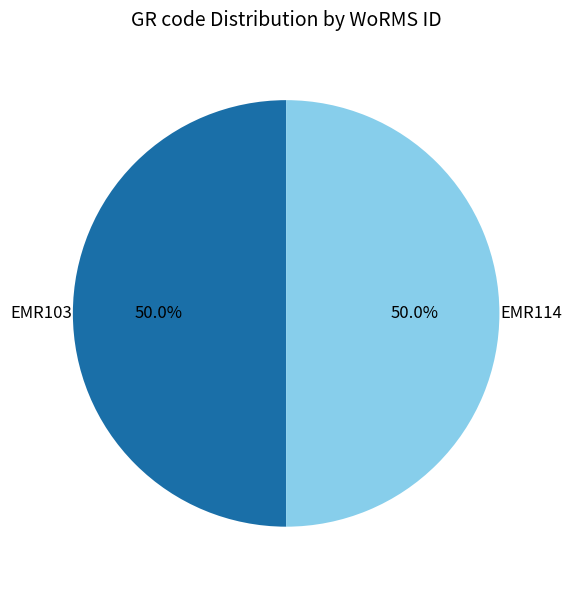

How much of the chart is everything except EMR103?

50.0%